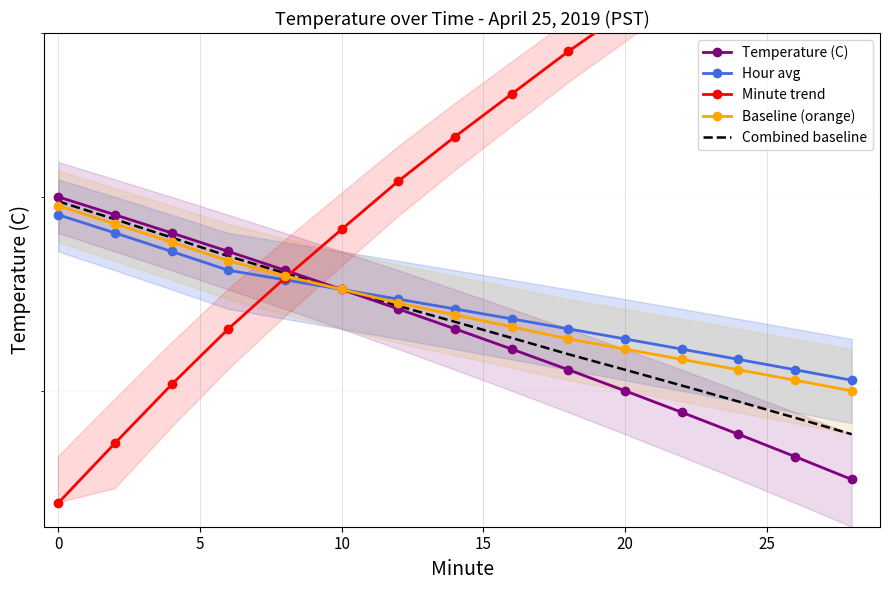

What is the average value of the Baseline (orange) series?

5.4